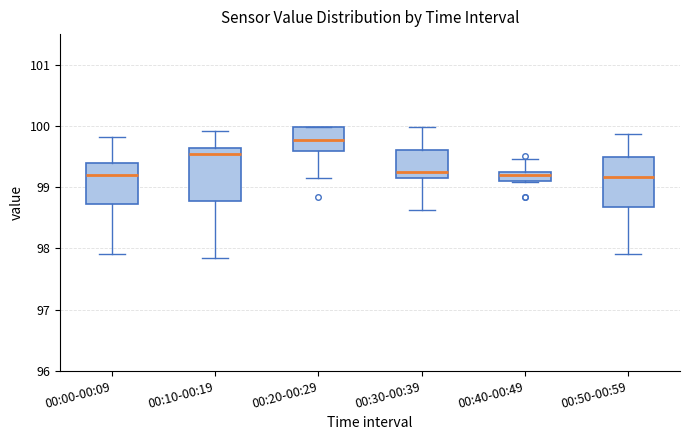

Which box's median line is the highest?

00:20-00:29